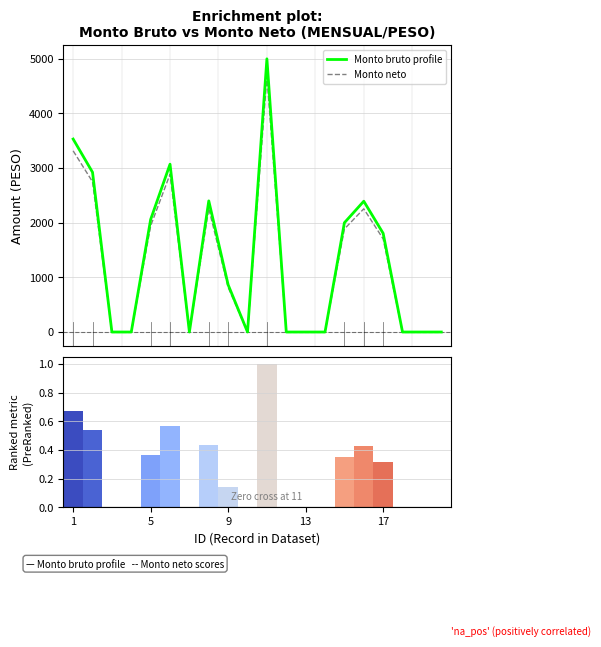

Which series has the largest range (max minus min)?

Monto bruto